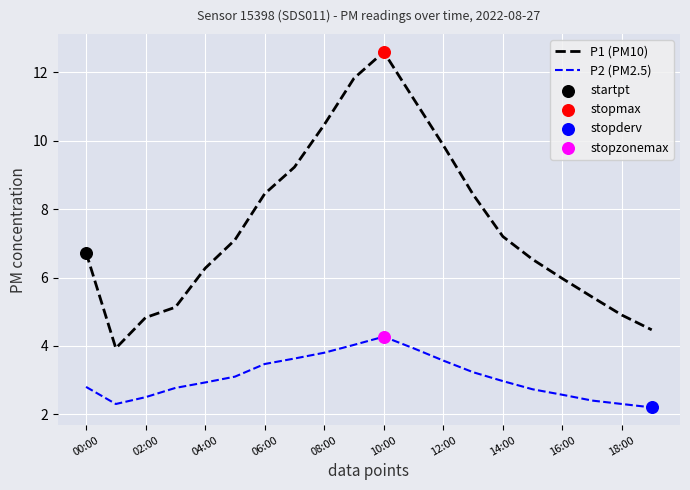

Which series has the largest total across all categories?

P1 (PM10)